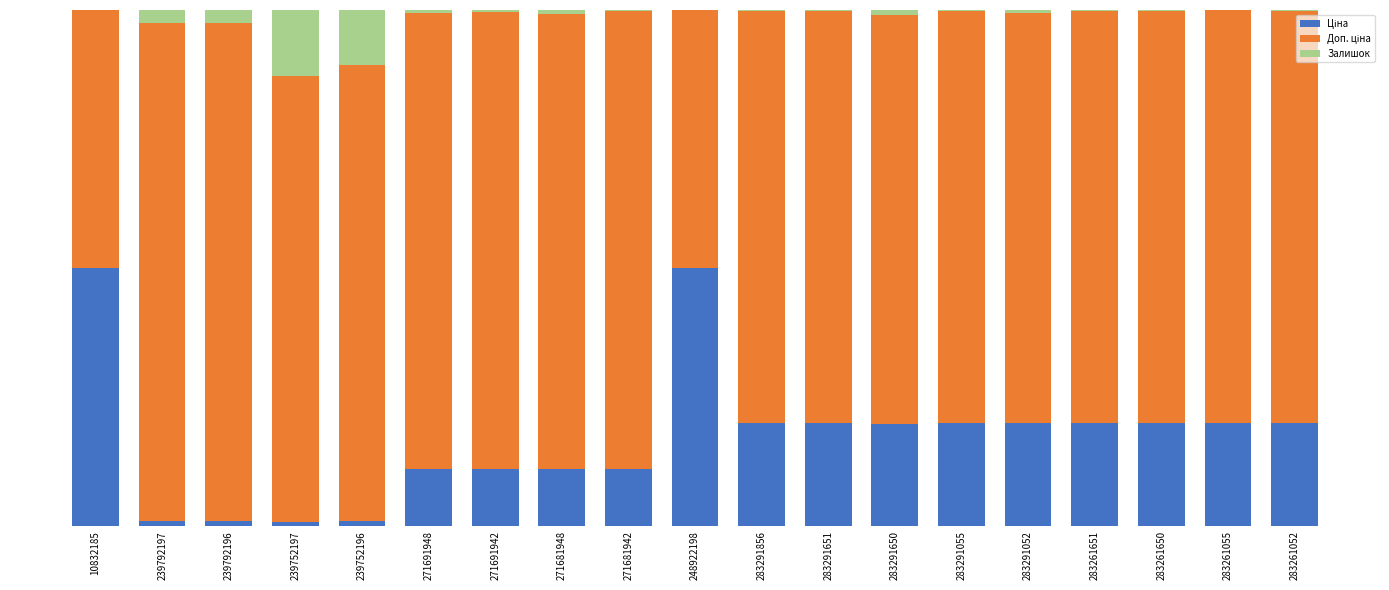

What is the label of the 18th bar from the left?

283261055